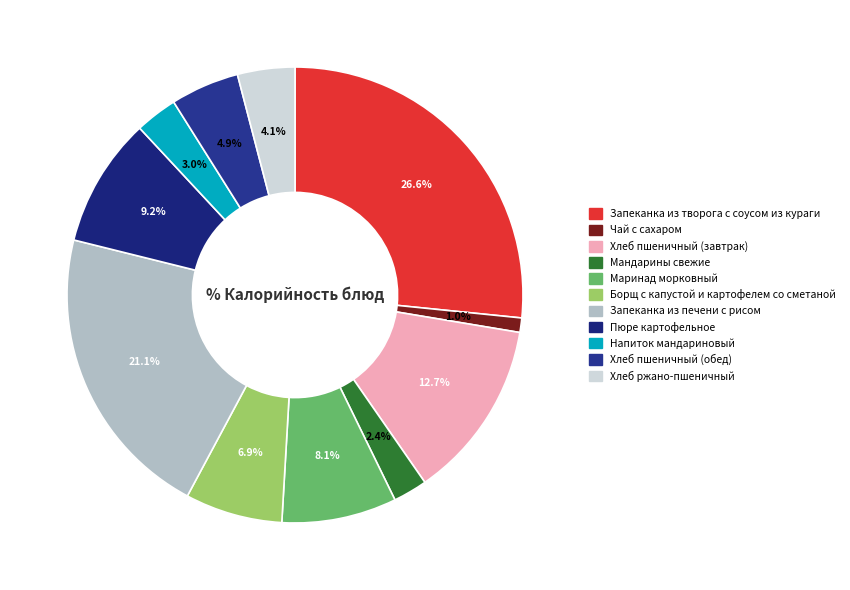

How much of the chart is everything except Напиток мандариновый?

97.0%